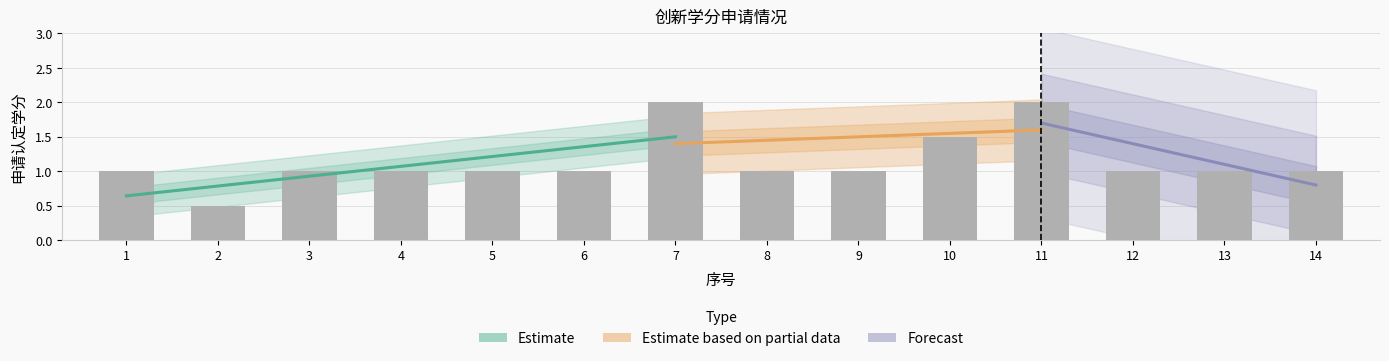

Between 5 and 2, which is larger?

5